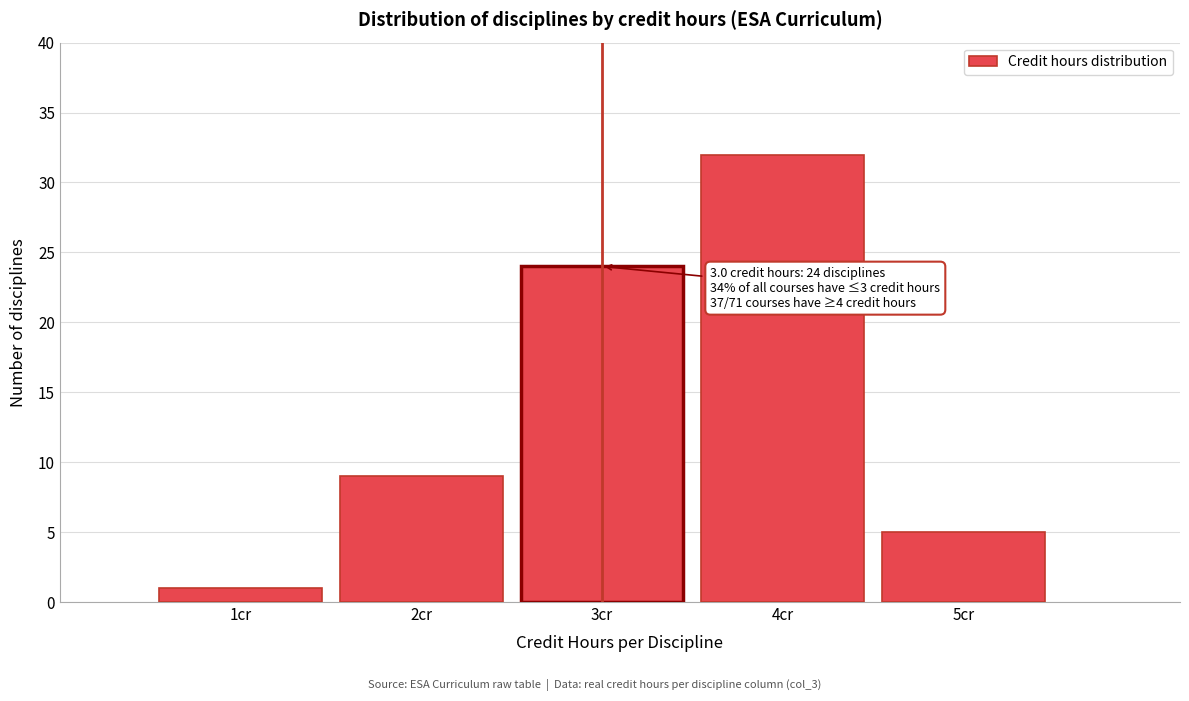

Over which range of the x-axis is the bar tallest?

3.5 to 4.5